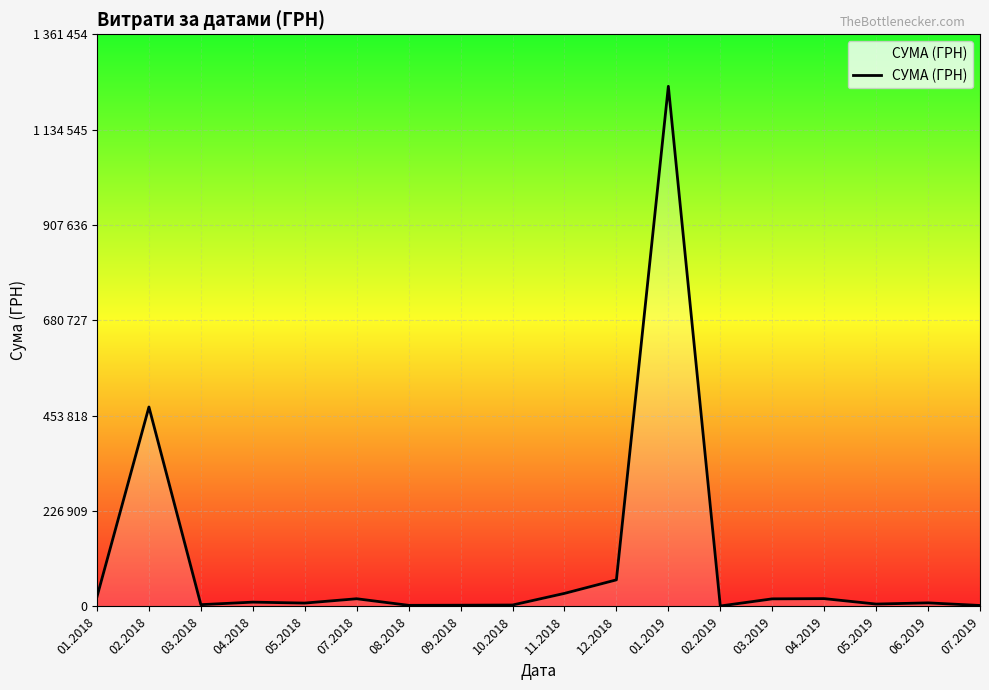

How many interior local peaks (higher than both neighbors) does the data have?

6